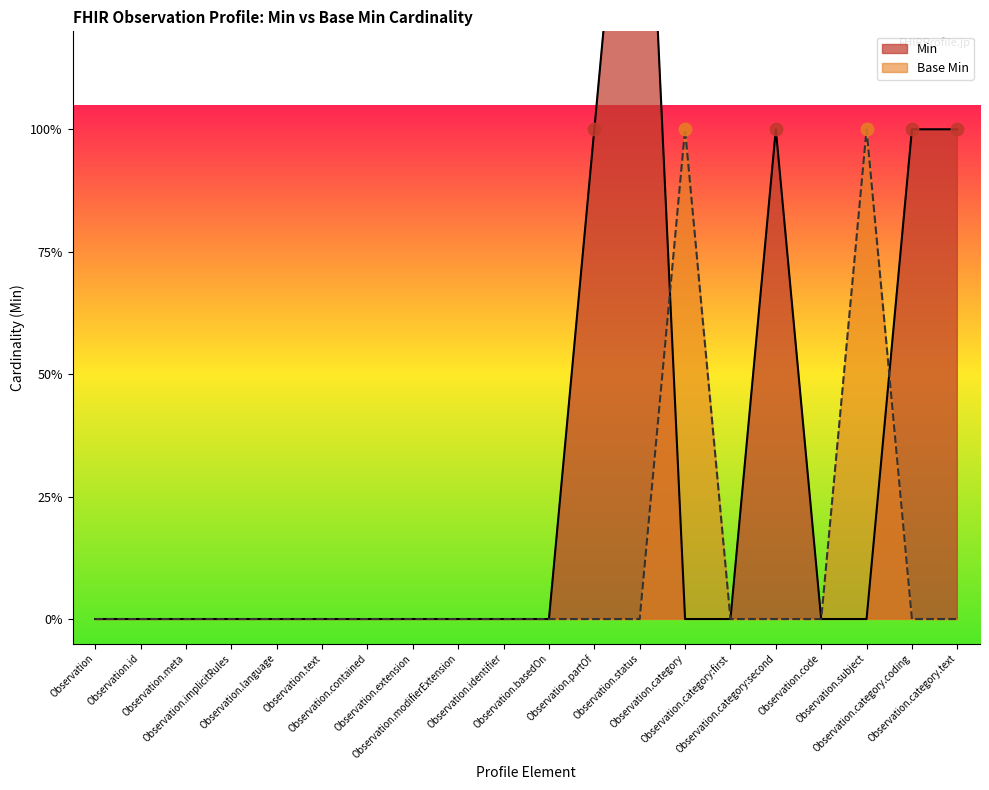

What are all the series names shown in the legend?

Min, Base Min